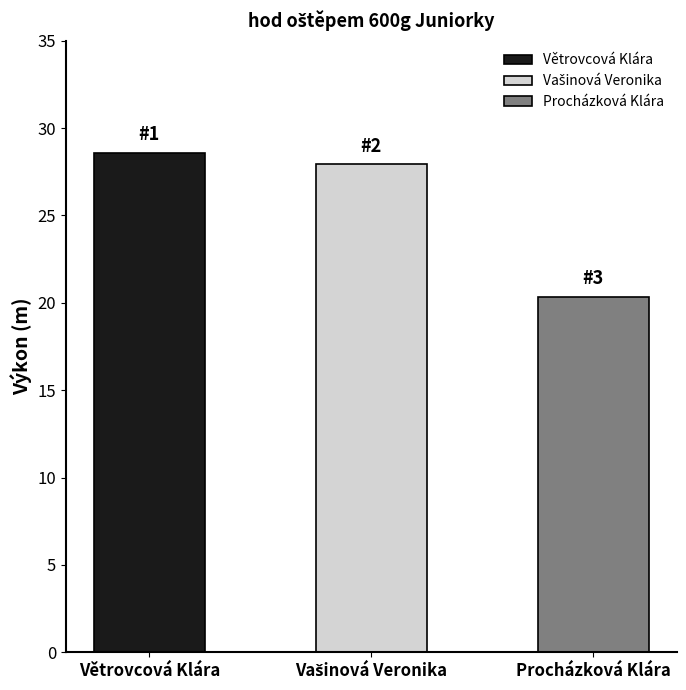

Read the value at Větrovcová Klára.

28.6